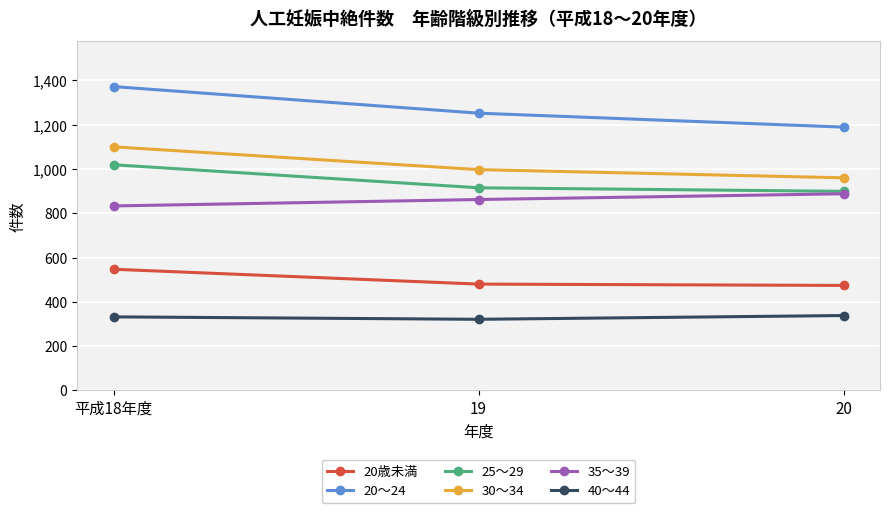

Is the value of 20～24 at 20 greater than the value of 40～44 at 平成18年度?

Yes